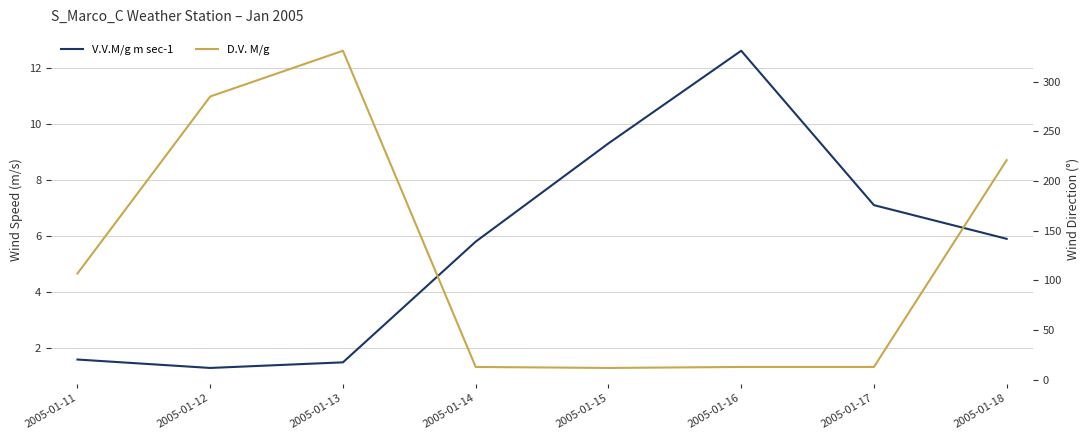

List the series in order of their peak value, highest first.

D.V. M/g, V.V.M/g m sec-1